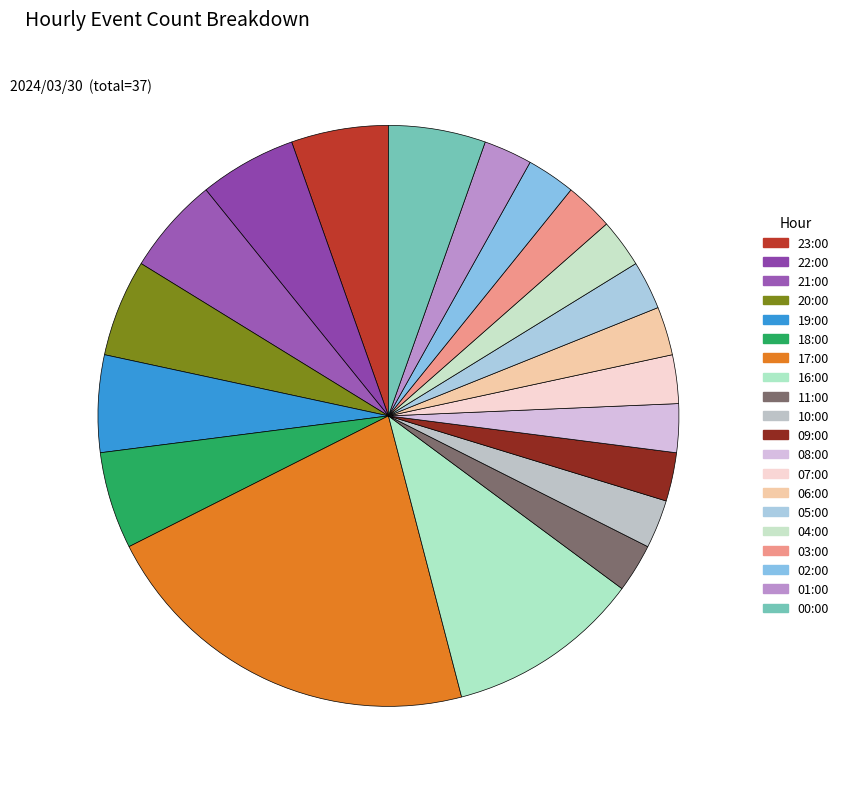

Is there any slice that represents more than half of the pie?

No